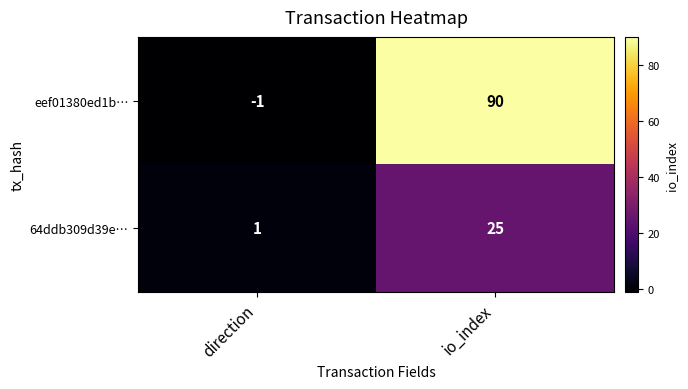

Reading left to right, what are all the values shown in this chart?

eef01380ed1b…: -1	90
64ddb309d39e…: 1	25